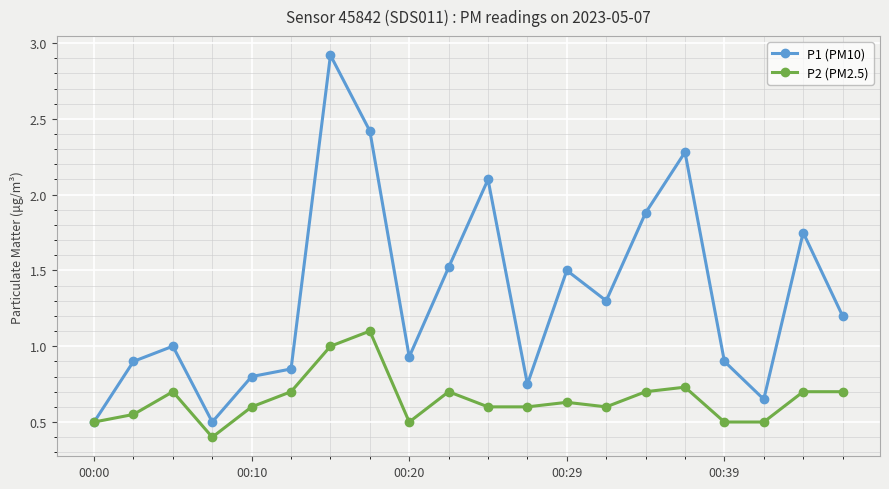

What is the minimum value for P2 (PM2.5)?

0.4